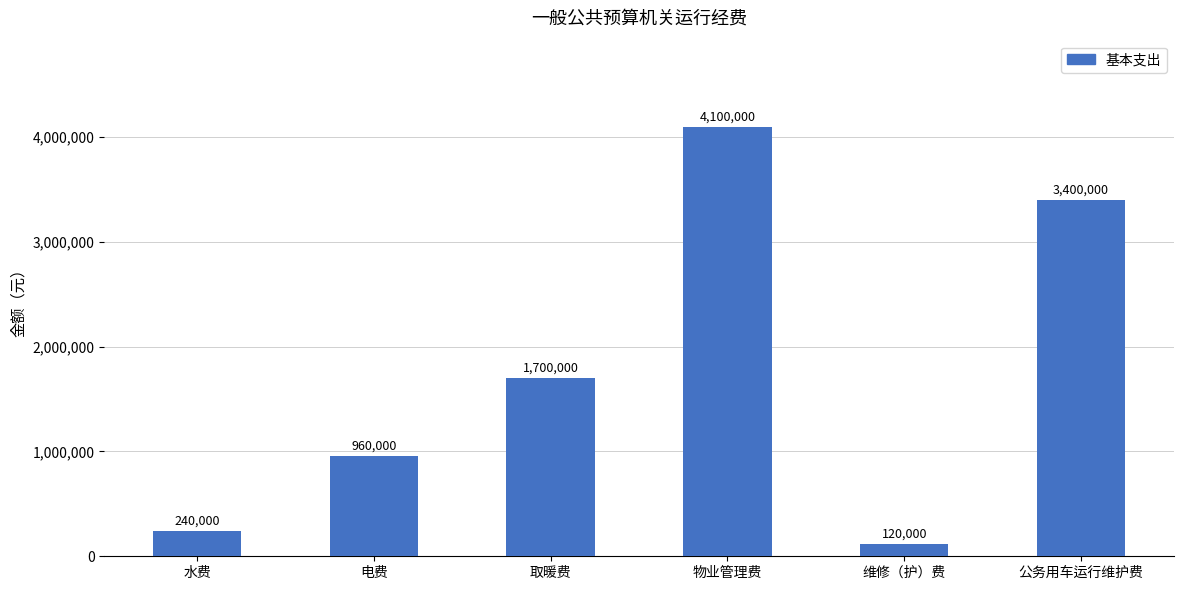

True or false: the data shows 3400000 at 公务用车运行维护费.

True